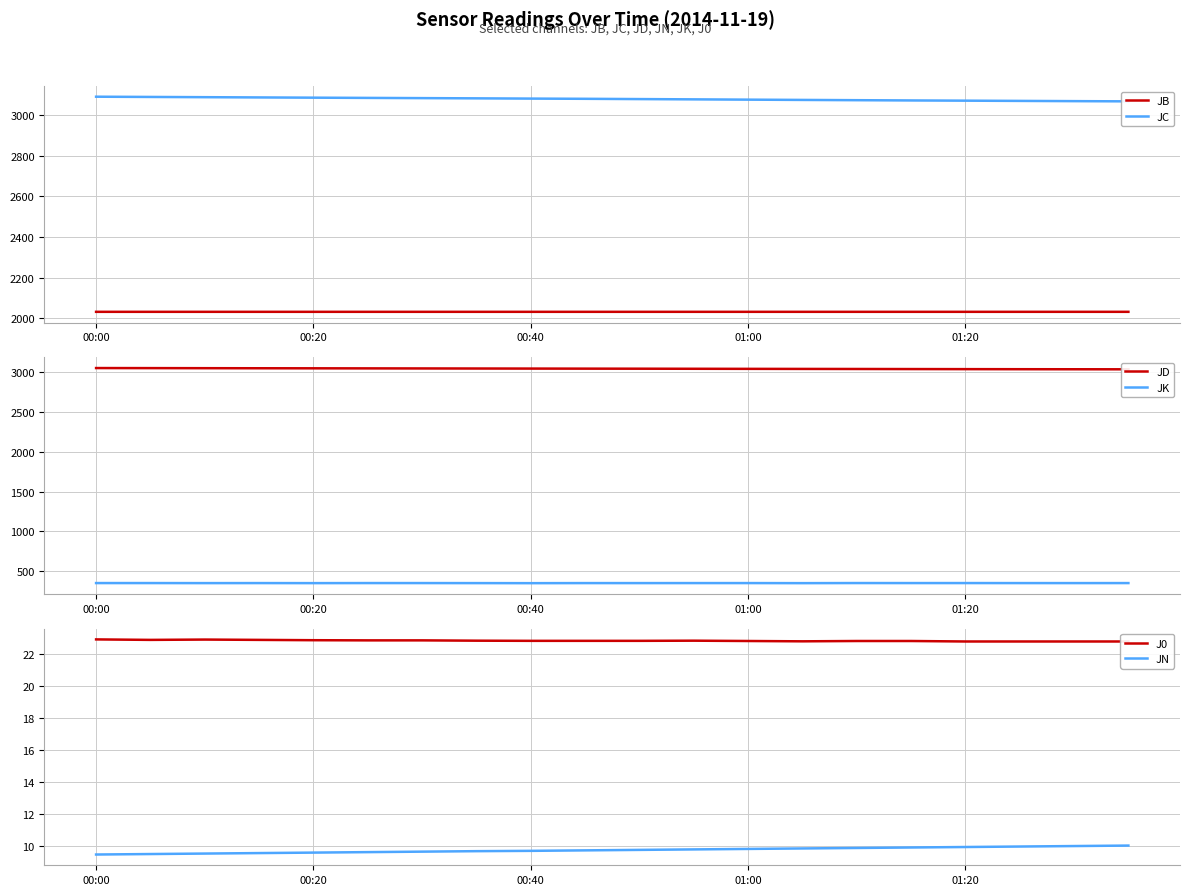

What is the maximum value for JB?

2032.0